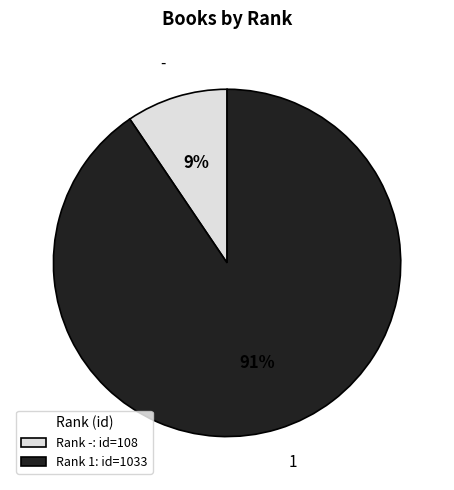

Is it true that 1 is 91% of the pie?

True